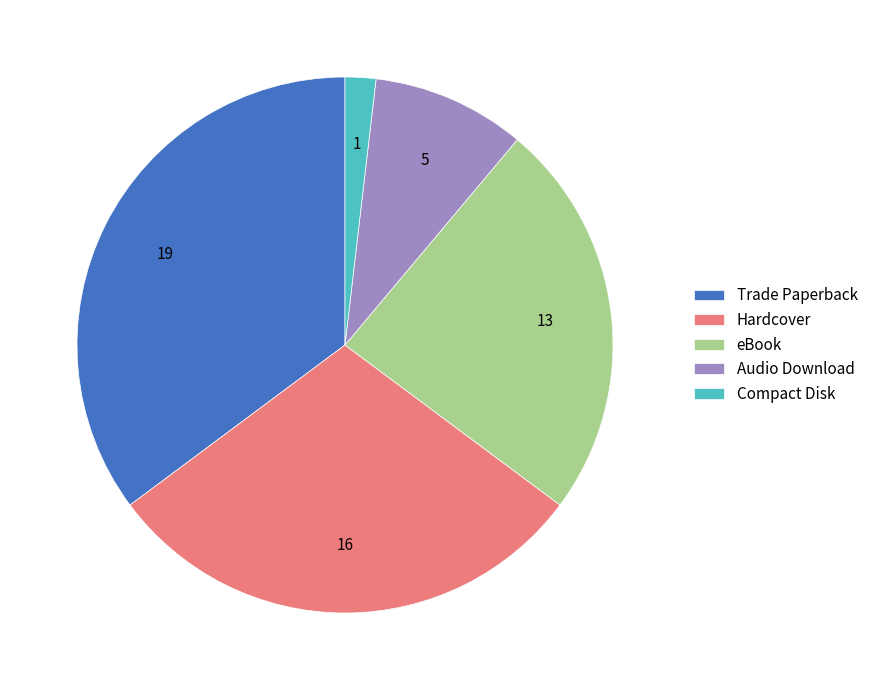

Combined, do Audio Download and Hardcover account for over 50%?

No